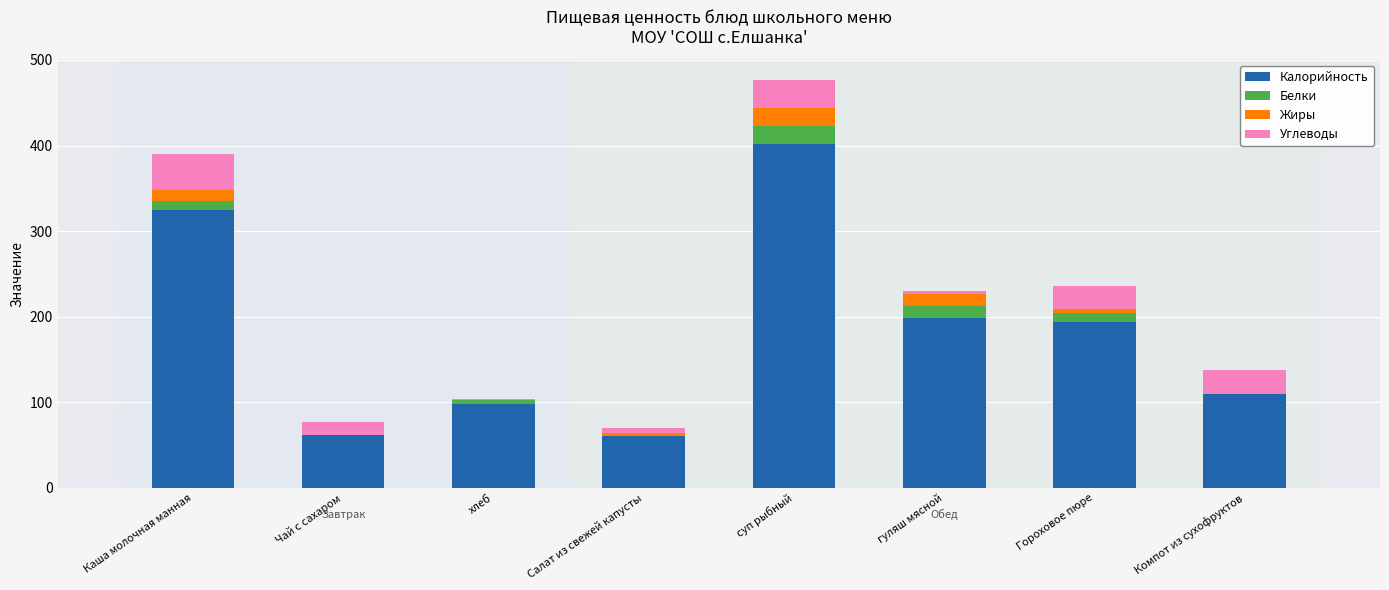

At which category is the sum across all series the highest?

суп рыбный